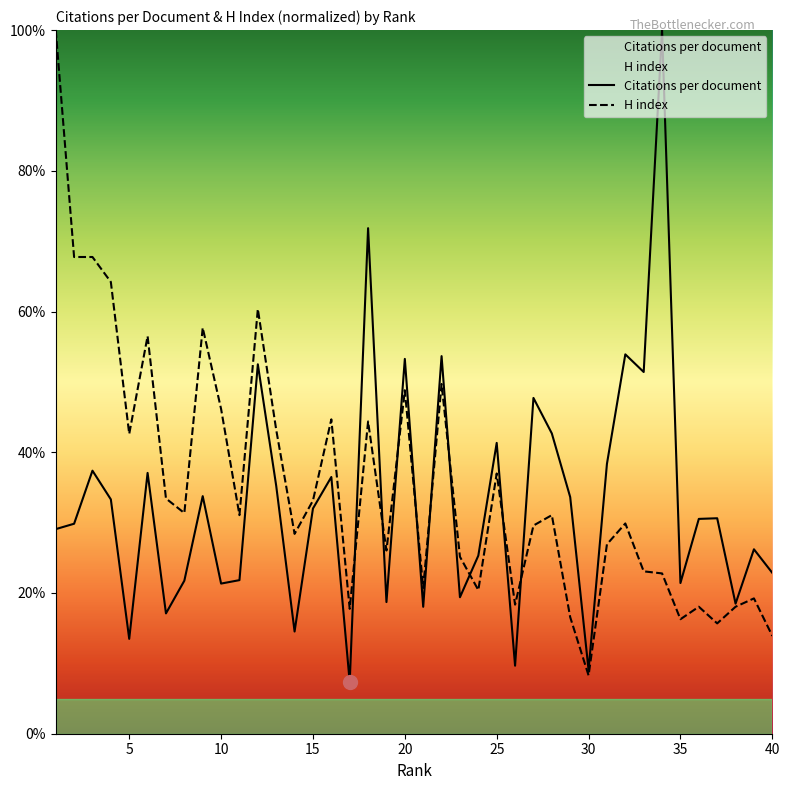

Is this an area chart (filled region under the line)?

No